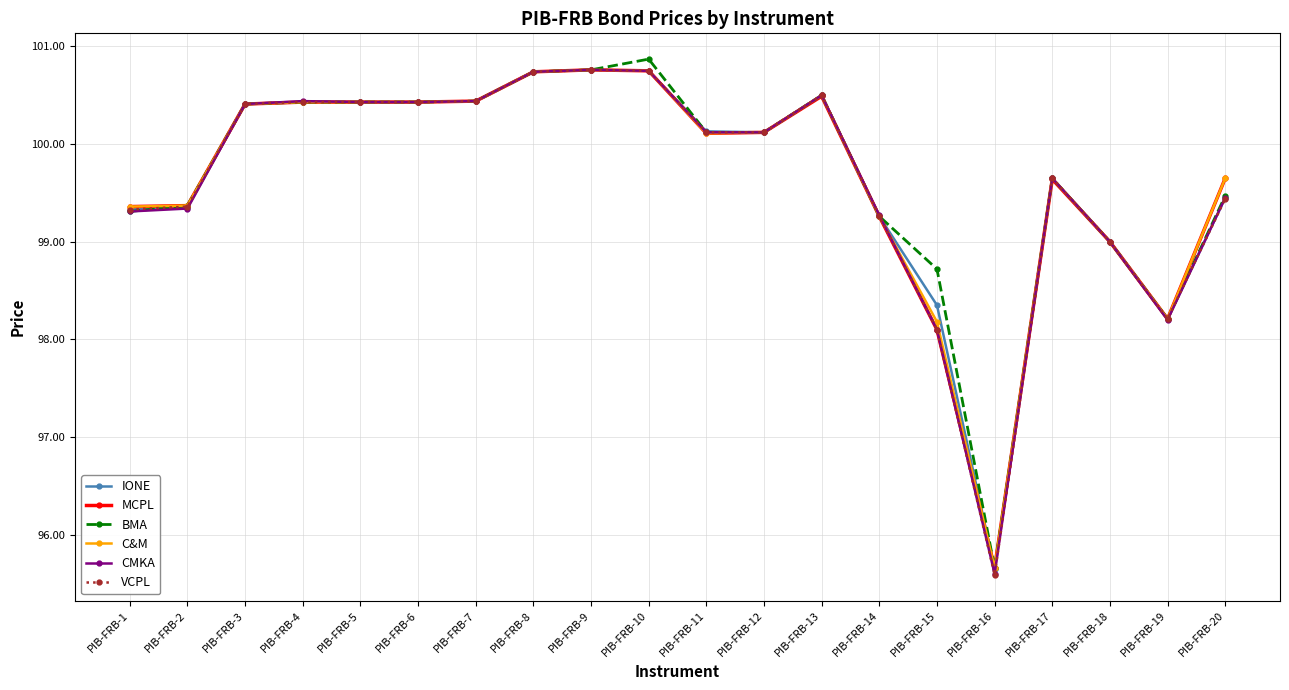

True or false: VCPL has more than 0 points higher than both neighbors.

True